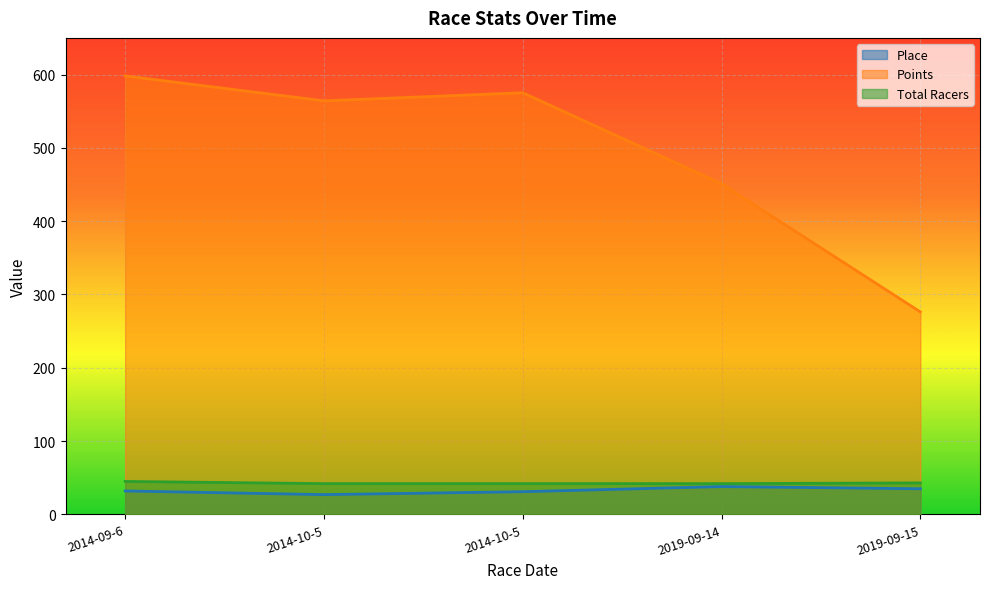

How many data points in Points are above 564?

3